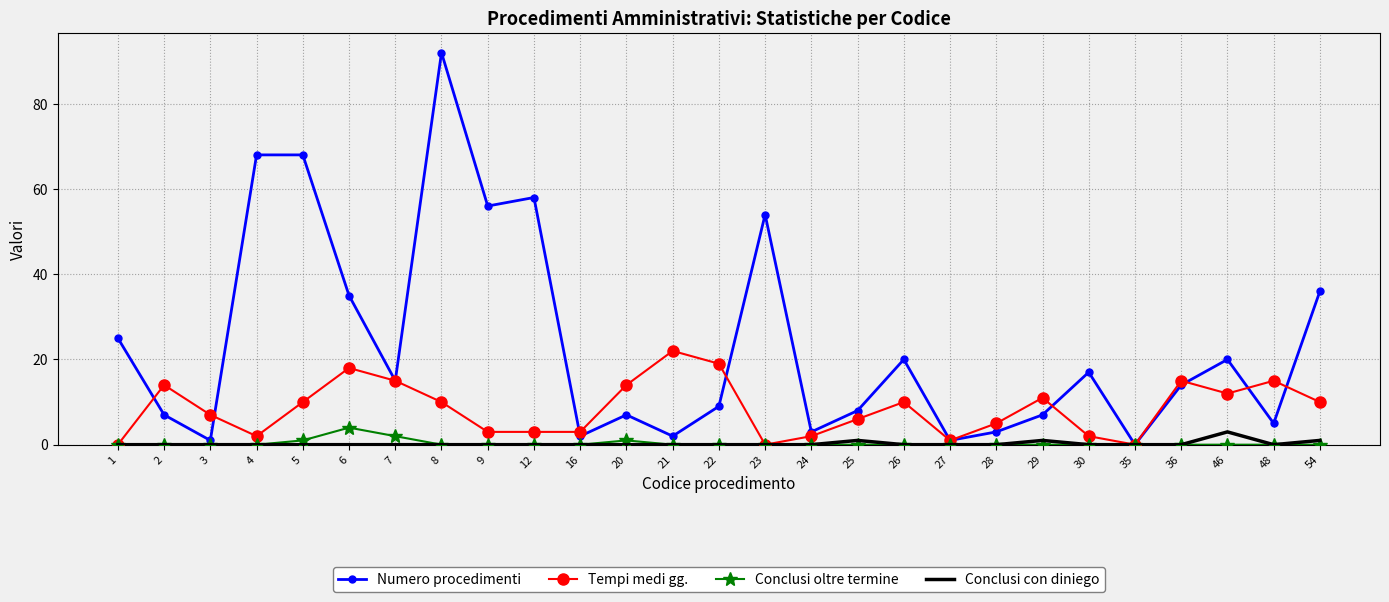

At which category is the sum across all series the highest?

8